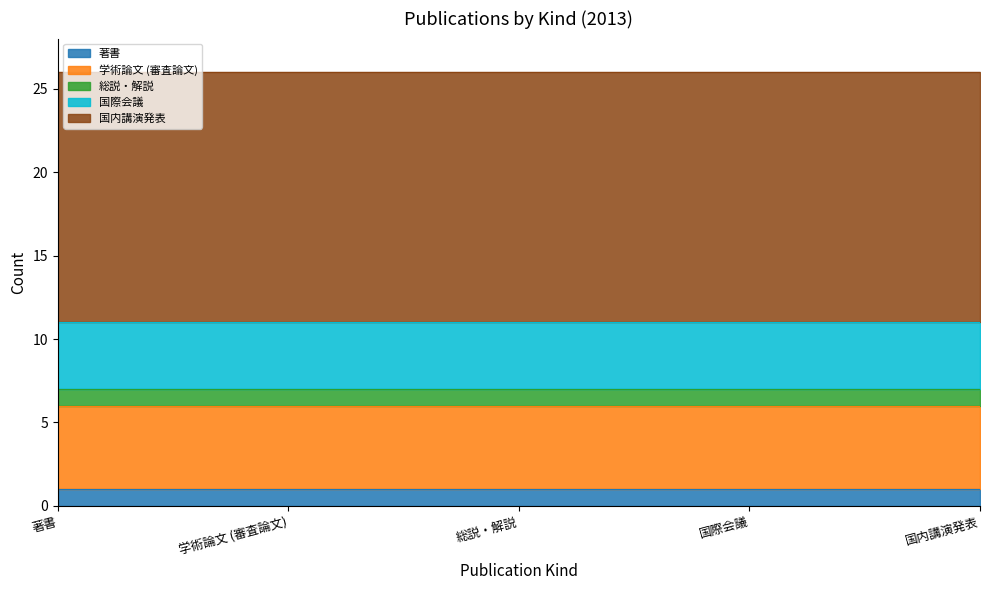

True or false: 国内講演発表 has more than 2 points higher than both neighbors.

False